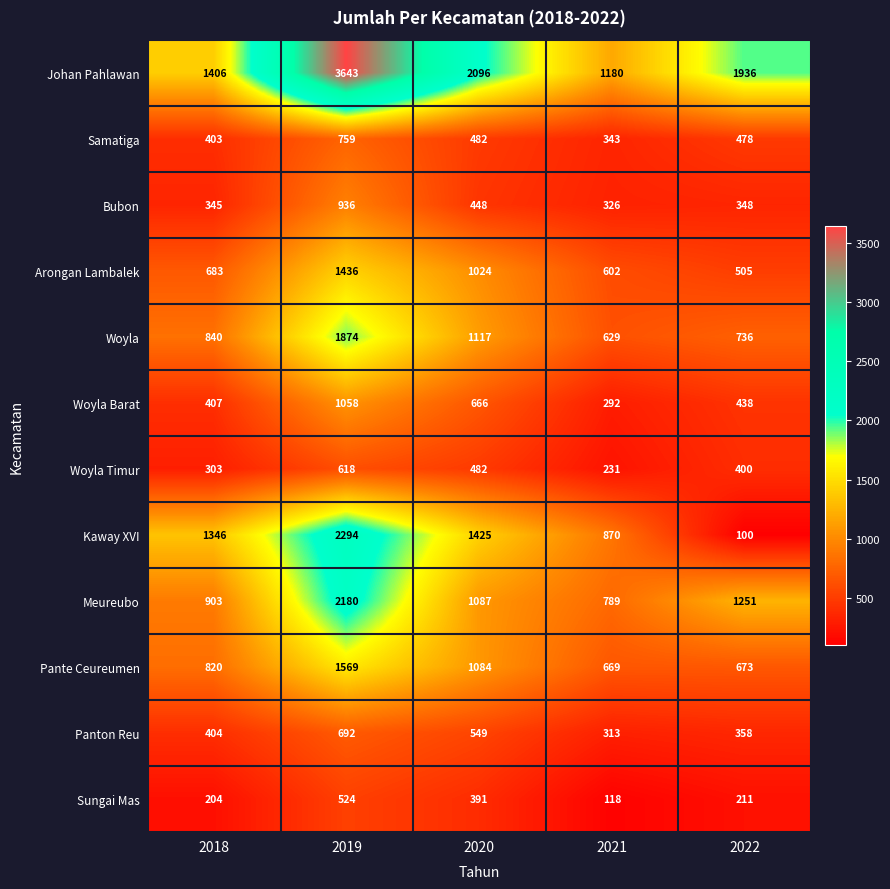

Rank the series by their maximum value, from highest to lowest.

Johan Pahlawan, Kaway XVI, Meureubo, Woyla, Pante Ceureumen, Arongan Lambalek, Woyla Barat, Bubon, Samatiga, Panton Reu, Woyla Timur, Sungai Mas